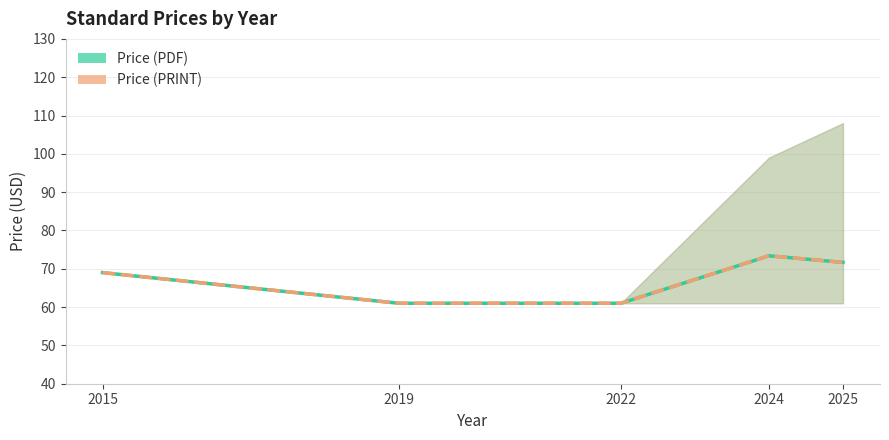

What is the value of the Price (PDF) point at the 5th from the left?

71.7